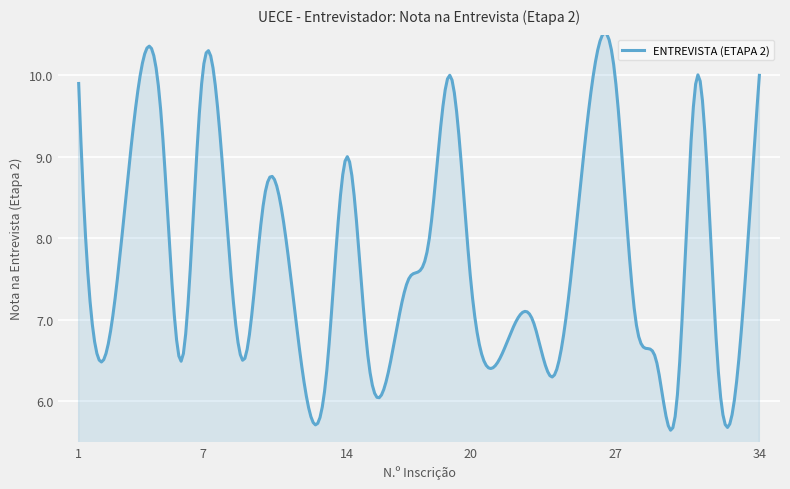

What is the difference between the maximum and minimum values?

4.9